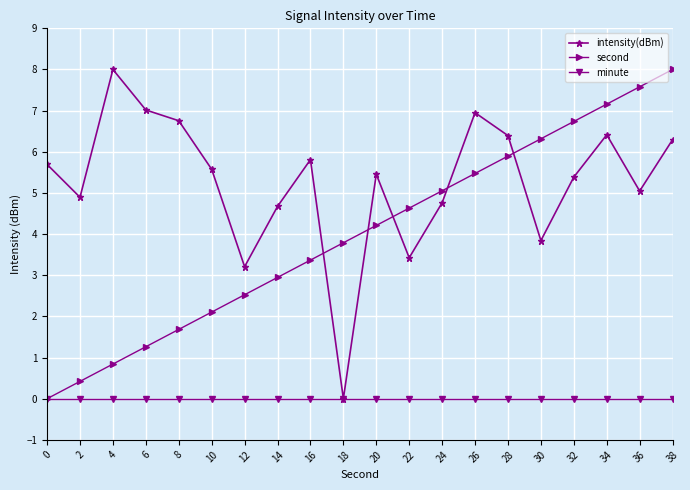

How many intersections are there between intensity(dBm) and second?

5